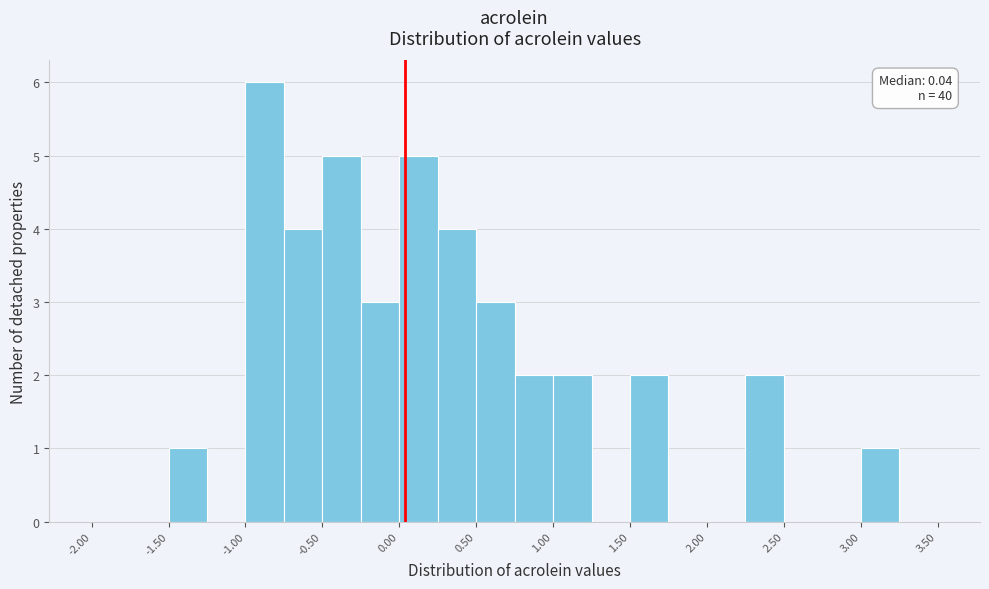

Which range on the x-axis has the tallest bar?

-1.00 to -0.75